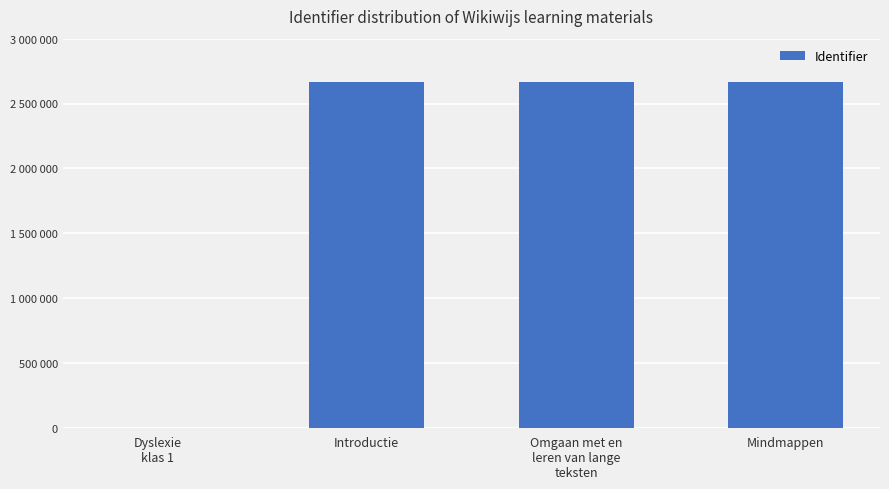

Where is the data nearest to the value 1334179?

Introductie